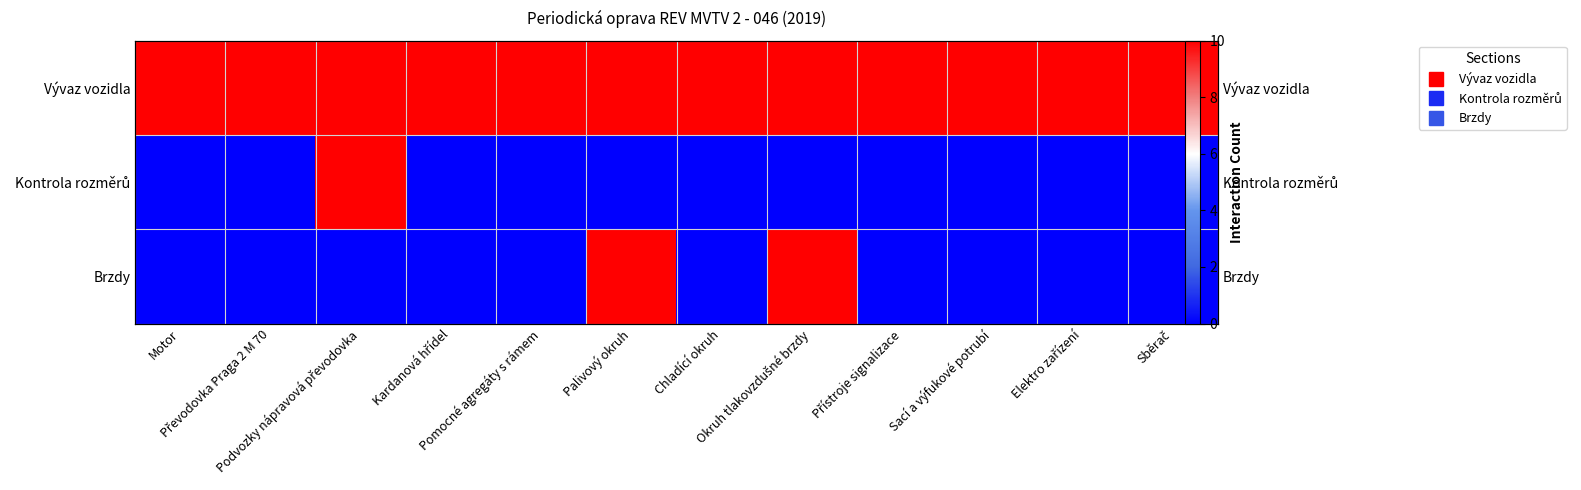

How many series are shown in this chart?

3